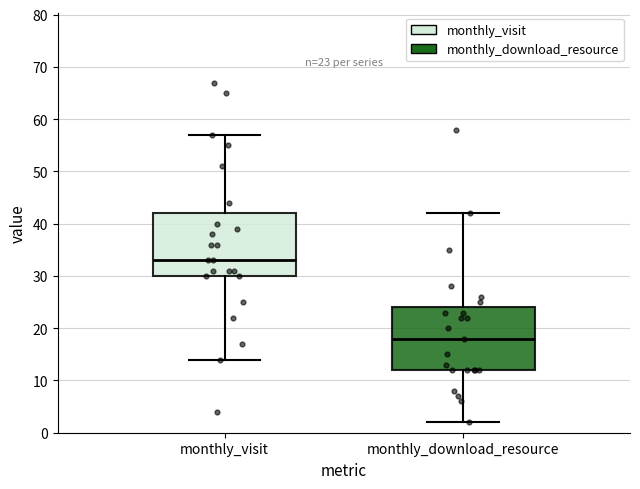

Which box has the lowest median line?

monthly_download_resource